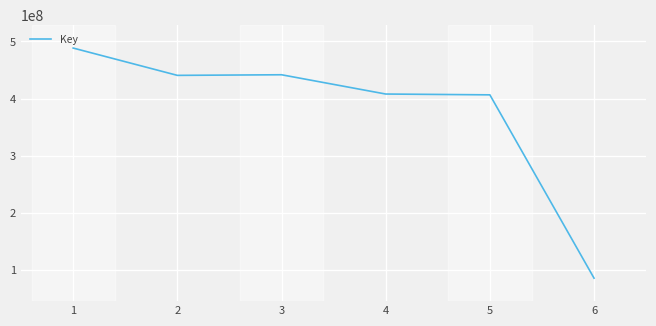

What is the smallest value displayed?

85511843